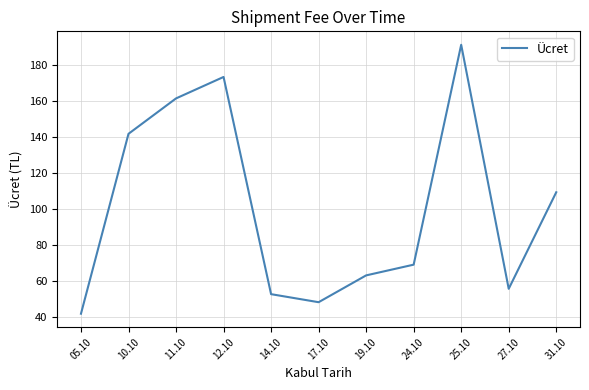

Which label corresponds to the largest value in the chart?

25.10